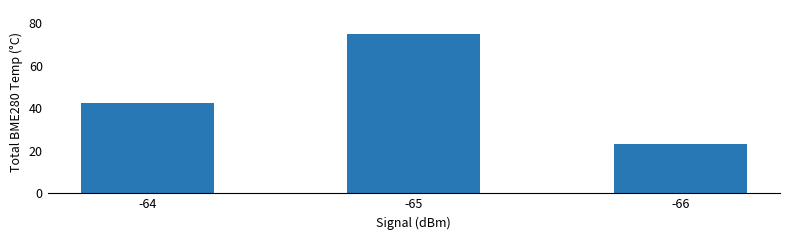

What is the difference between the second highest and minimum values?

19.5